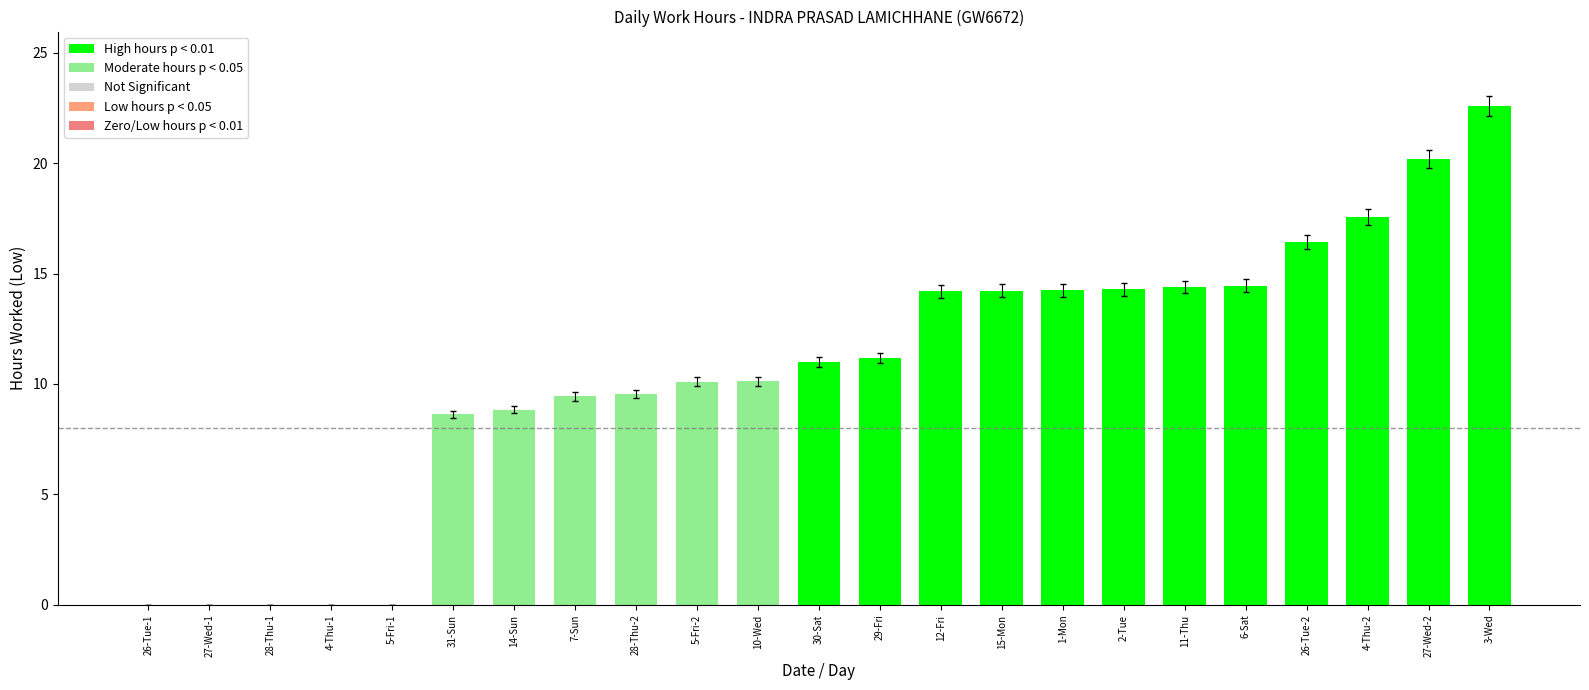

Which has a higher value, 5-Fri-1 or 1-Mon?

1-Mon